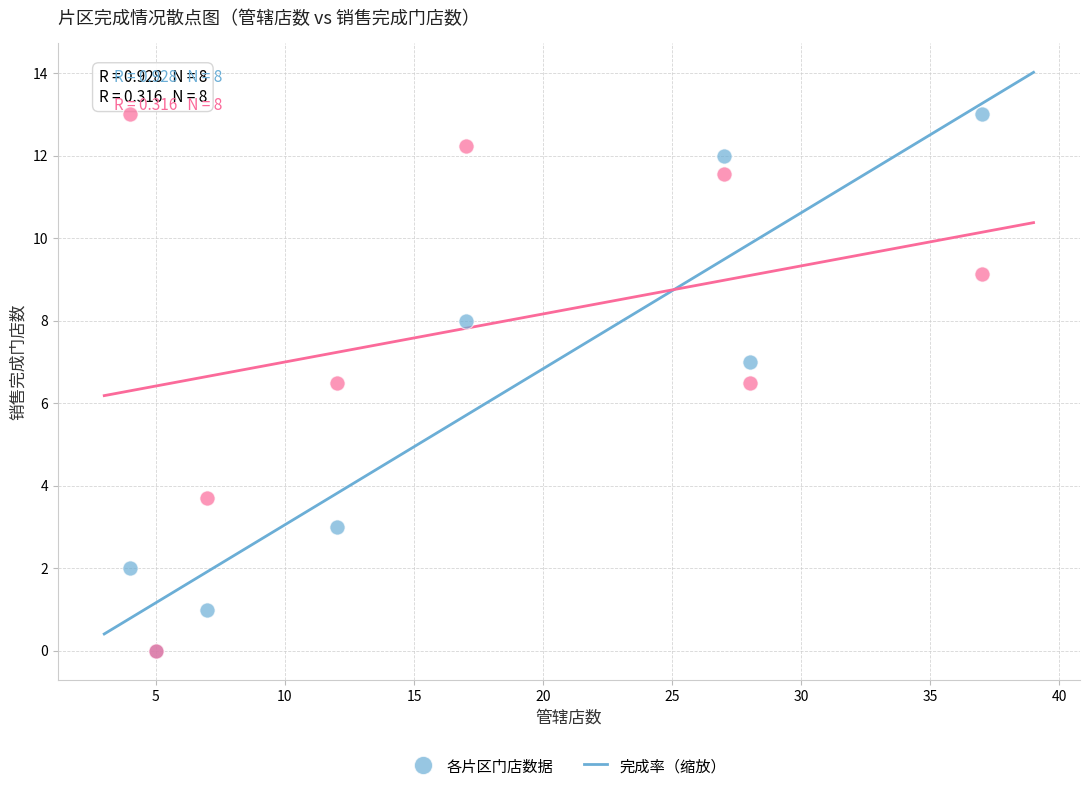

What are all the series names shown in the legend?

各片区门店数据, 完成率（缩放）